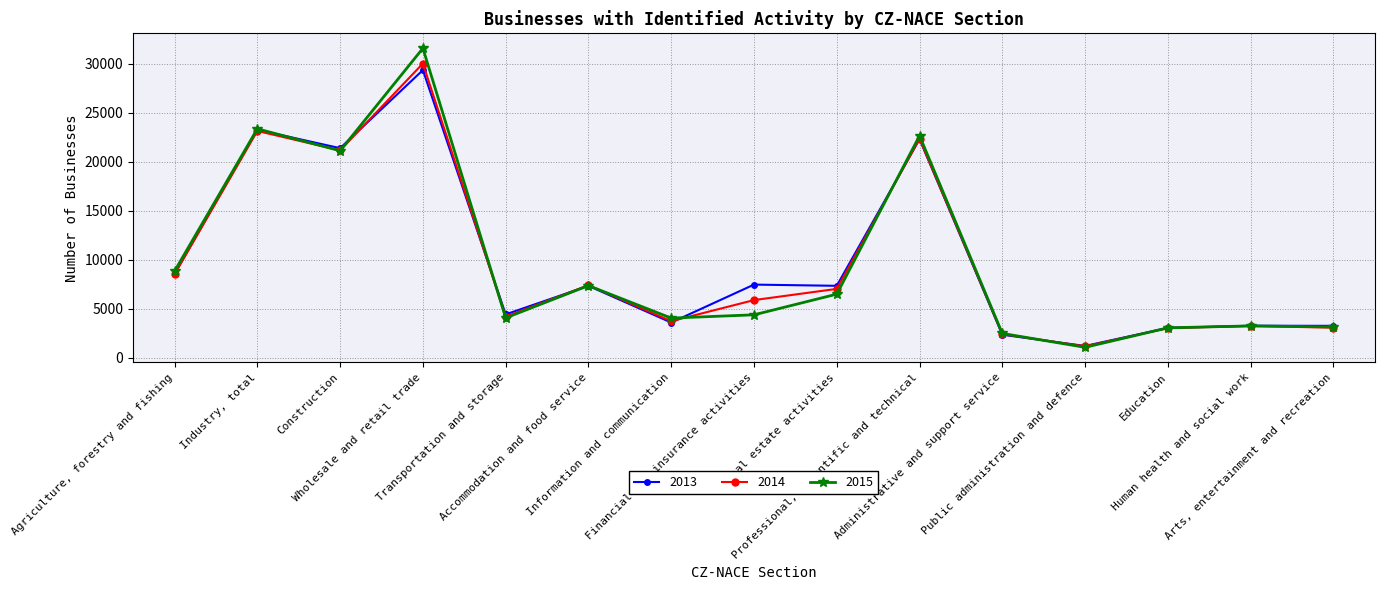

What is the difference between the highest and lowest values at Arts, entertainment and recreation?

190